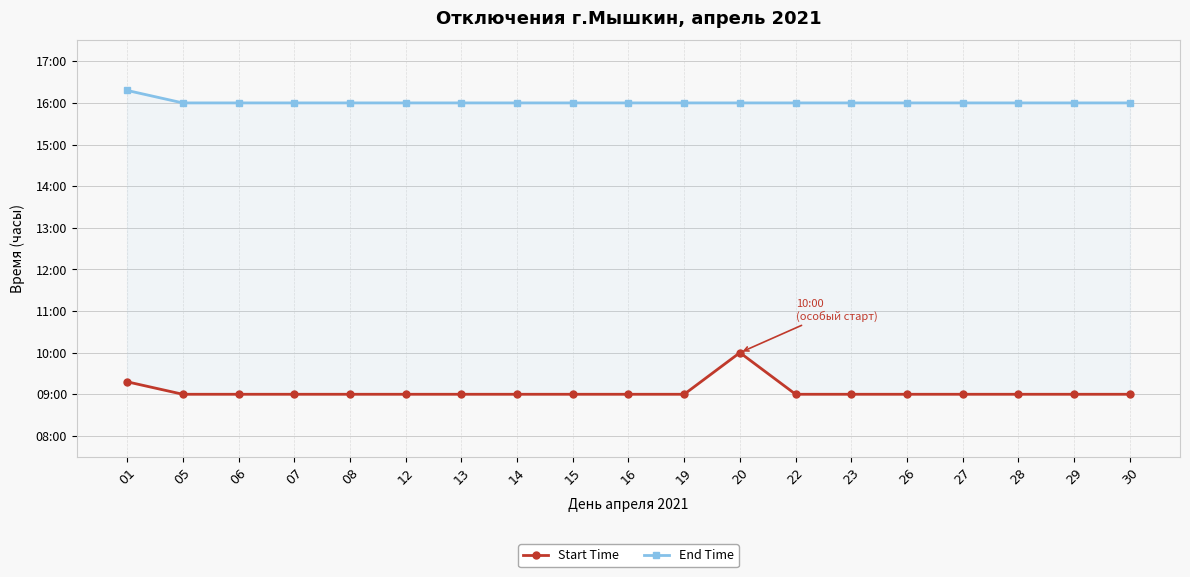

True or false: End Time has a value of 16.0 at 19.

True